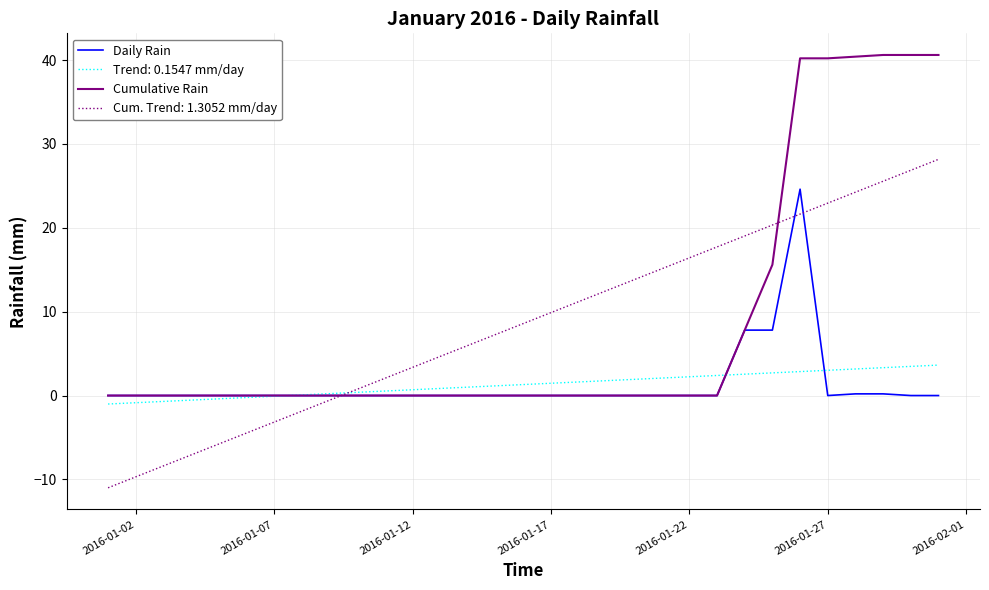

What is the maximum value shown in the chart?

40.6